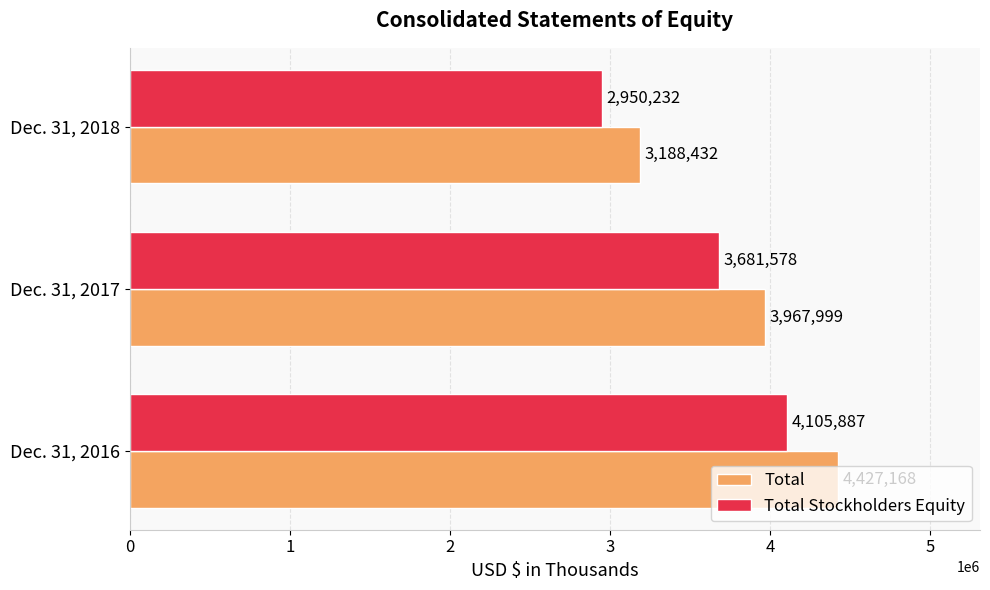

What is the highest value of the Total Stockholders Equity series?

4105887